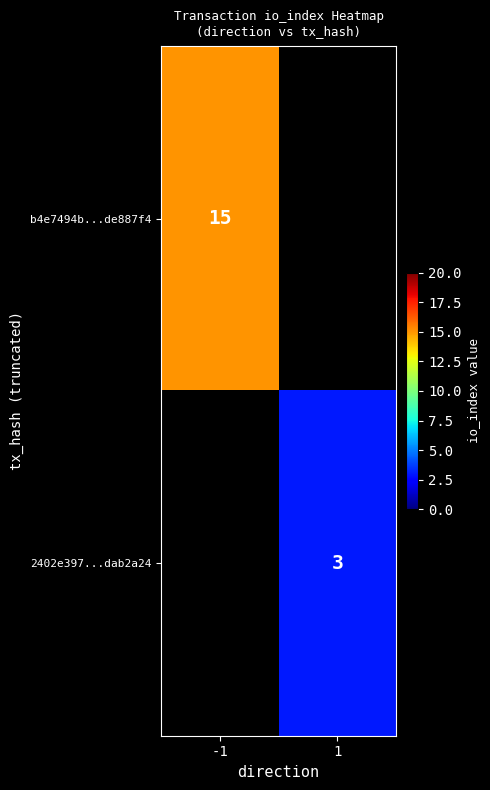

Is the value of b4e7494b...de887f4 at -1 greater than the value of 2402e397...dab2a24 at 1?

Yes